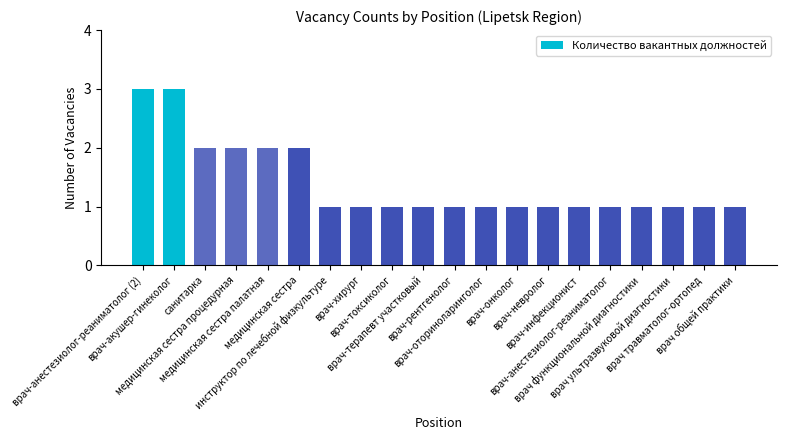

Reading left to right, what are all the values shown in this chart?

врач-анестезиолог-реаниматолог (2)=3	врач-акушер-гинеколог=3	санитарка=2	медицинская сестра процедурная=2	медицинская сестра палатная=2	медицинская сестра=2	инструктор по лечебной физкультуре=1	врач-хирург=1	врач-токсиколог=1	врач-терапевт участковый=1	врач-рентгенолог=1	врач-оториноларинголог=1	врач-онколог=1	врач-невролог=1	врач-инфекционист=1	врач-анестезиолог-реаниматолог=1	врач функциональной диагностики=1	врач ультразвуковой диагностики=1	врач травматолог-ортопед=1	врач общей практики=1